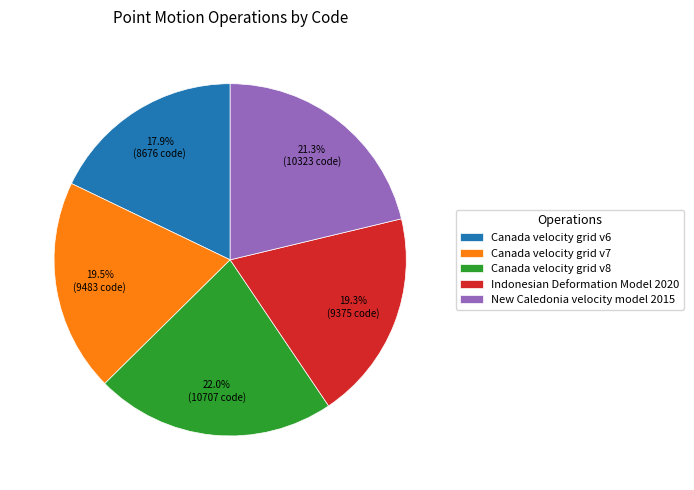

Is it true that New Caledonia velocity model 2015 is 21% of the pie?

True